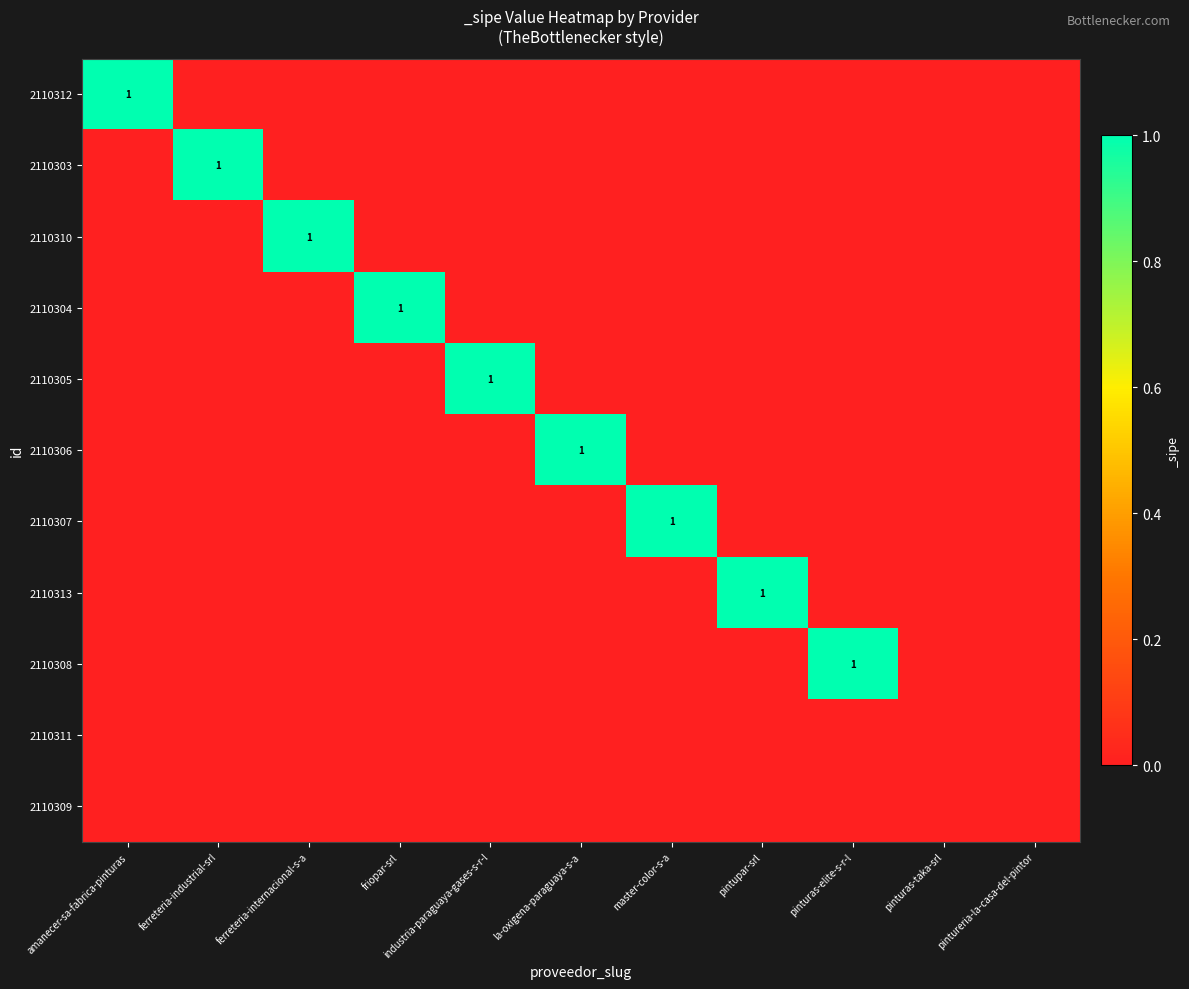

Is it true that 2110306 equals 1 at la-oxigena-paraguaya-s-a?

True